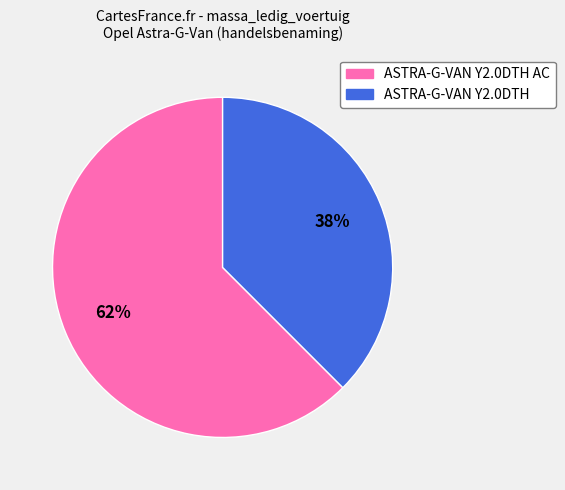

Is there a majority slice in this chart?

Yes